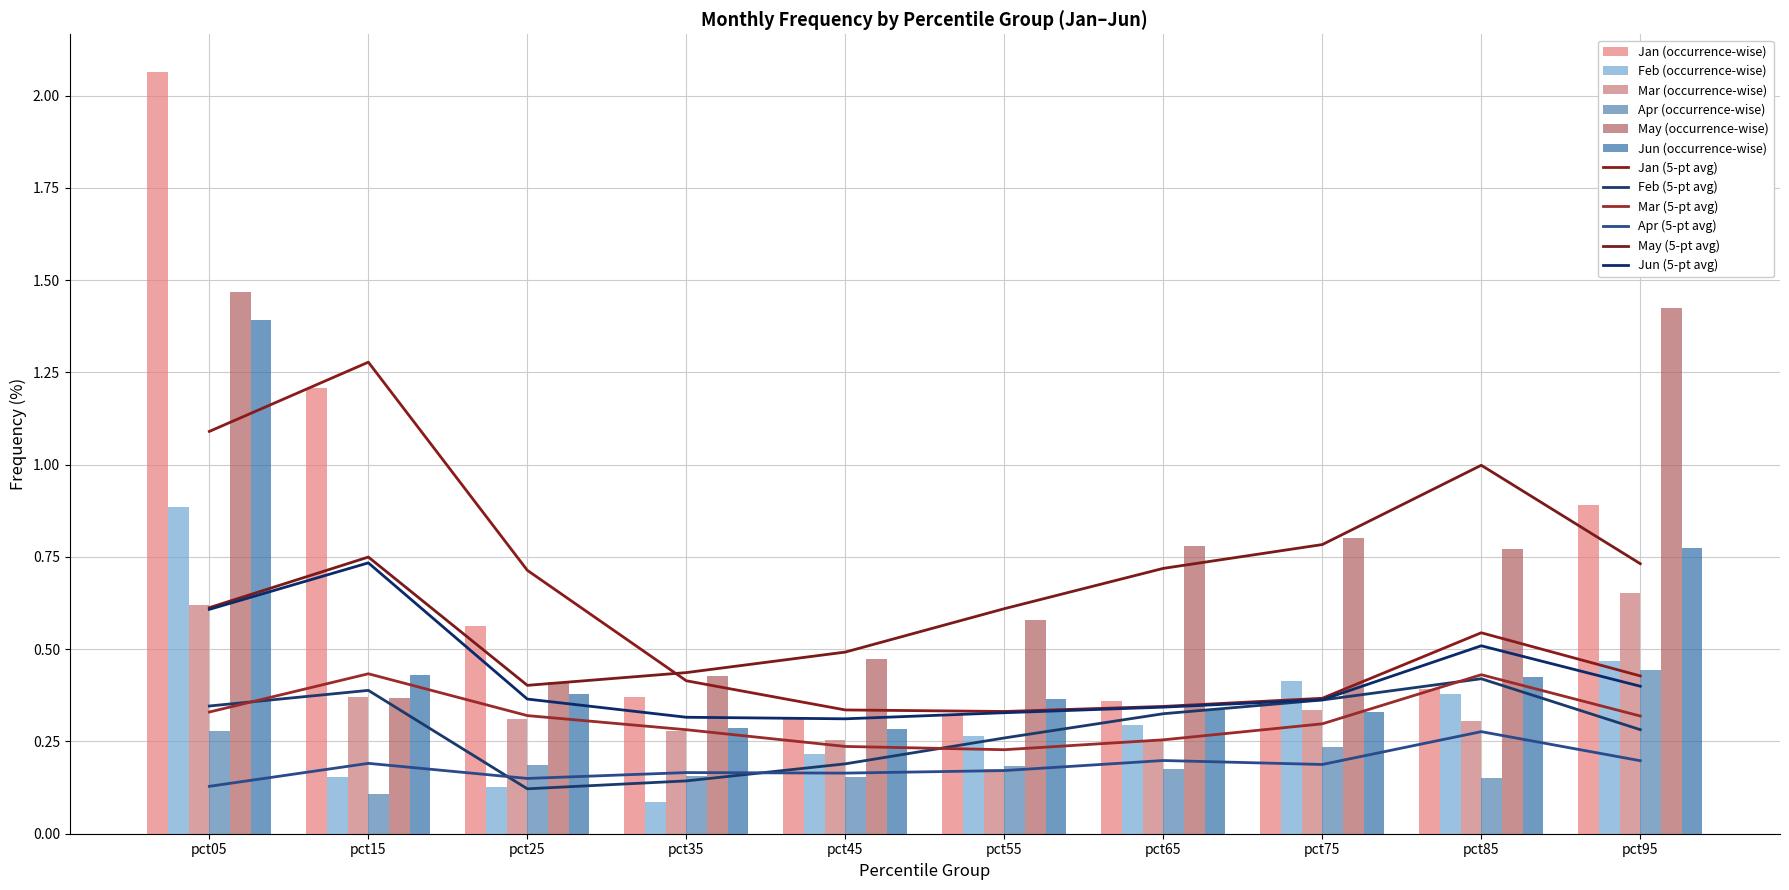

What is the total value across all series at pct85?

2.4